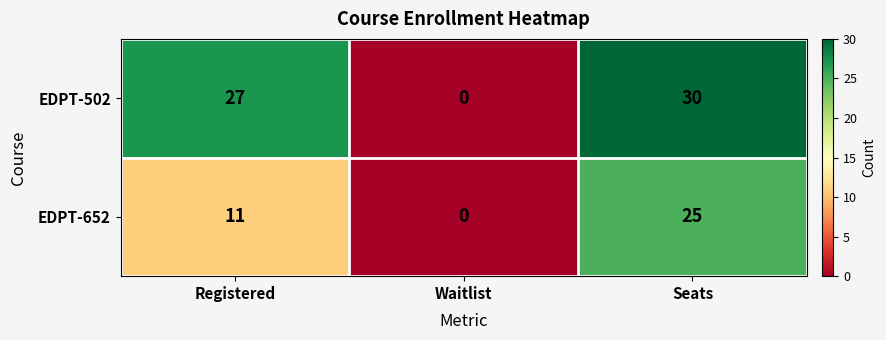

Reading left to right, list all the values displayed in this chart.

EDPT-502: 27	0	30
EDPT-652: 11	0	25